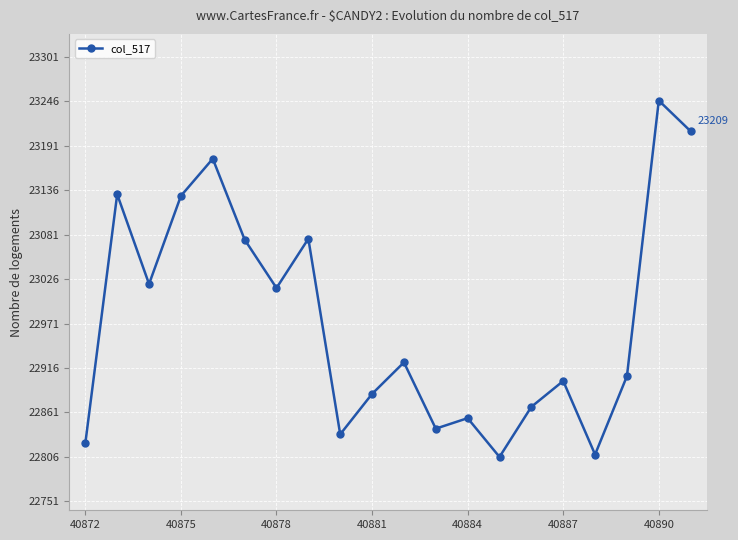

True or false: there are more than 1 points higher than both neighbors.

True